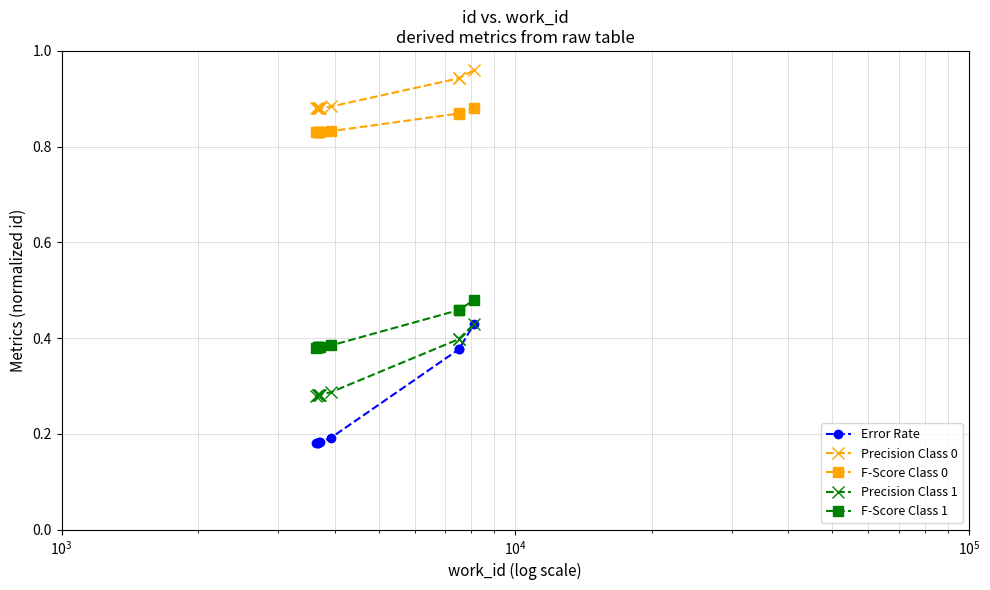

At how many categories does at least one series exceed 0?

9